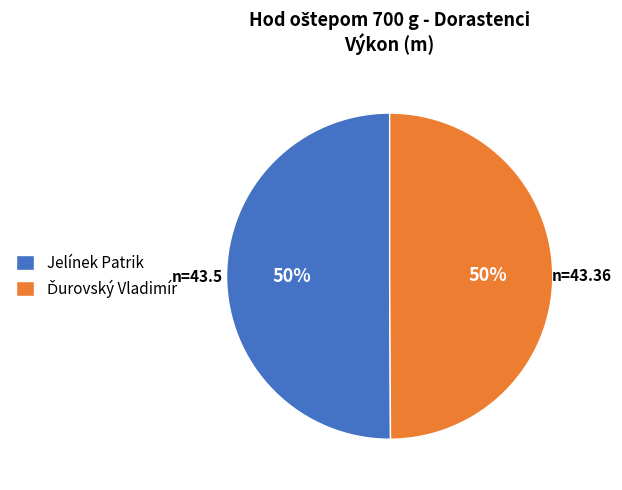

What percentage is the Jelínek Patrik slice, to the nearest percent?

50%